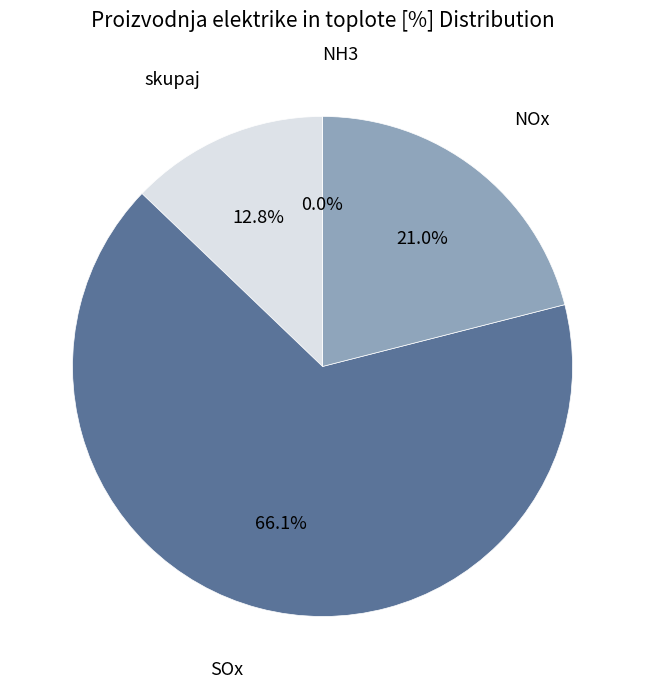

Is SOx the majority of the pie?

Yes